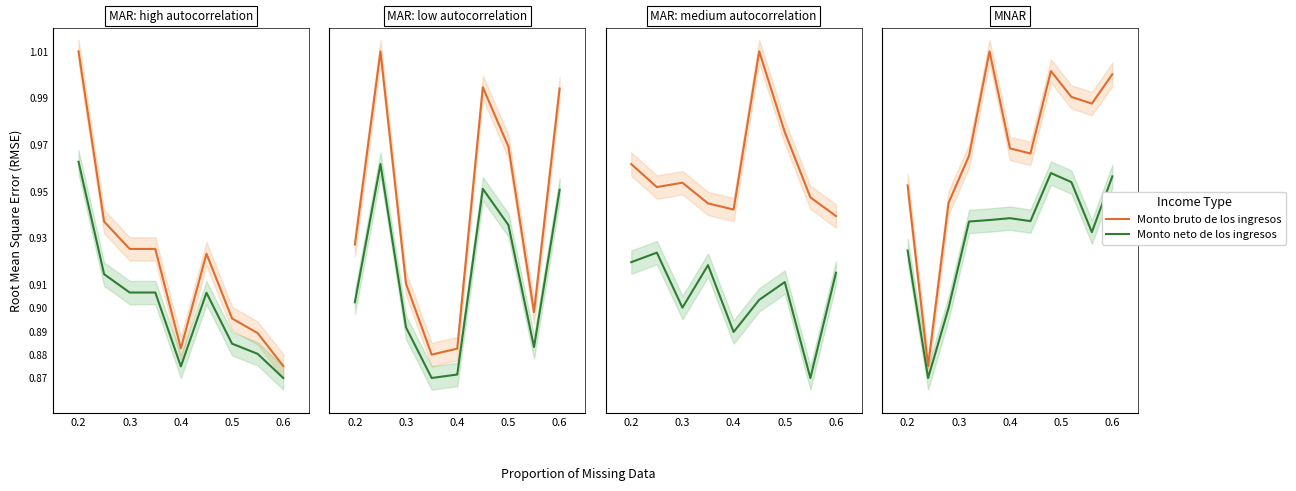

How many interior local valleys does the Monto neto de los ingresos series have?

3